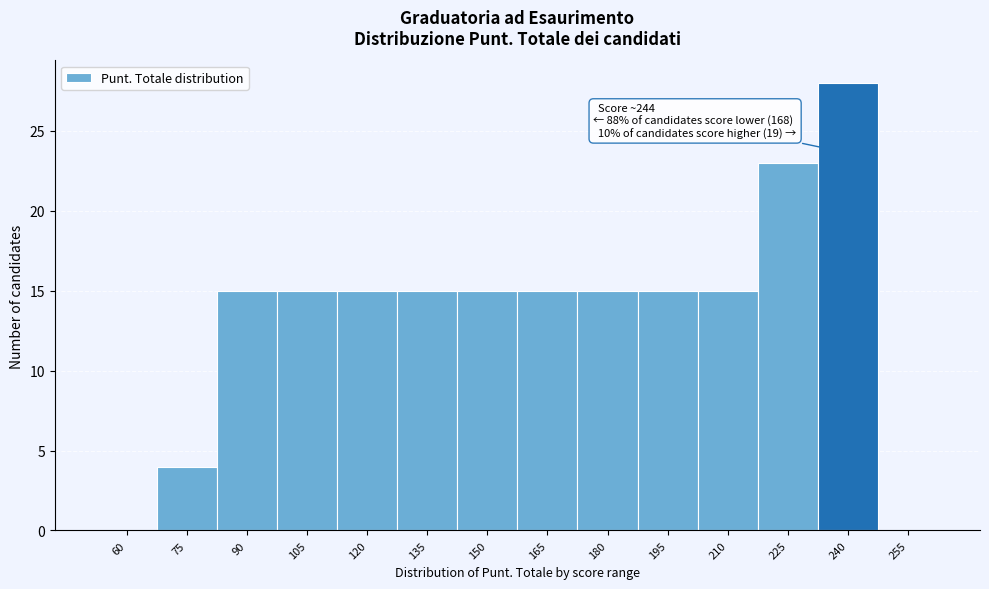

What is the change in value from 75 to 165?

+11